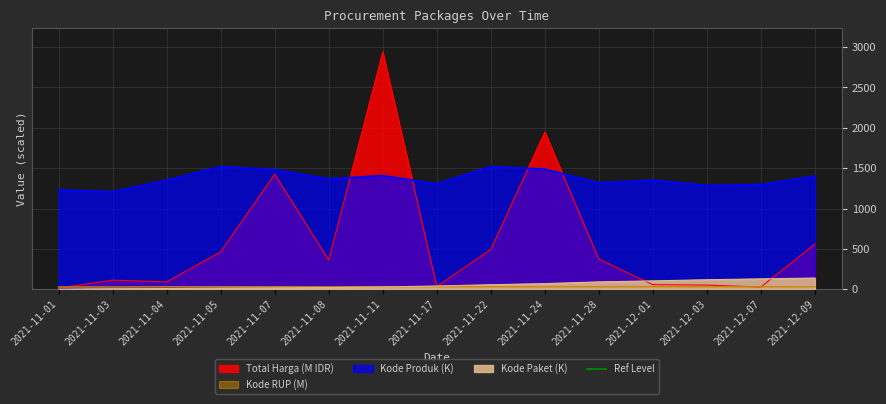

At which category does Kode Produk reach its first local valley?

2021-11-03